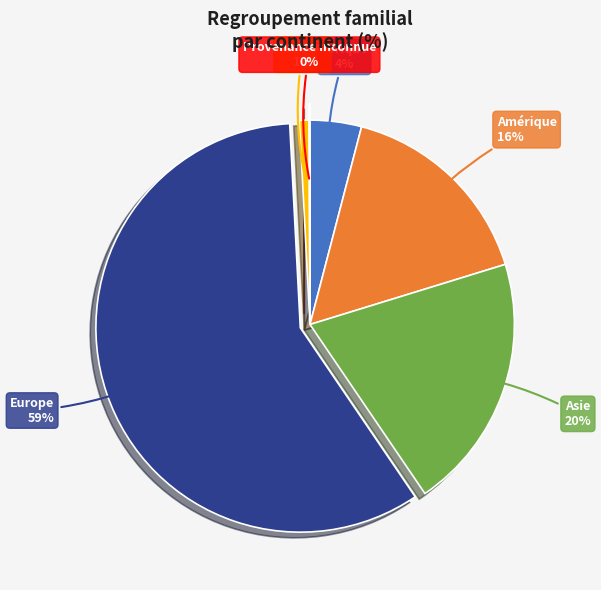

True or false: Europe accounts for 45% of the total.

False